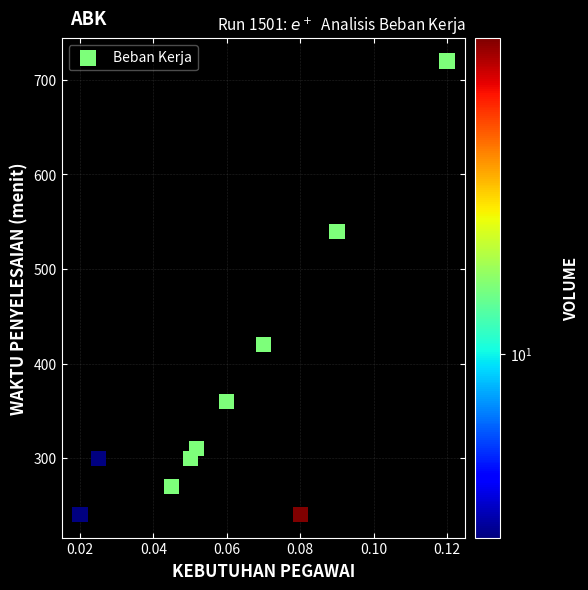

What is the range of Y values (max minus min)?

480